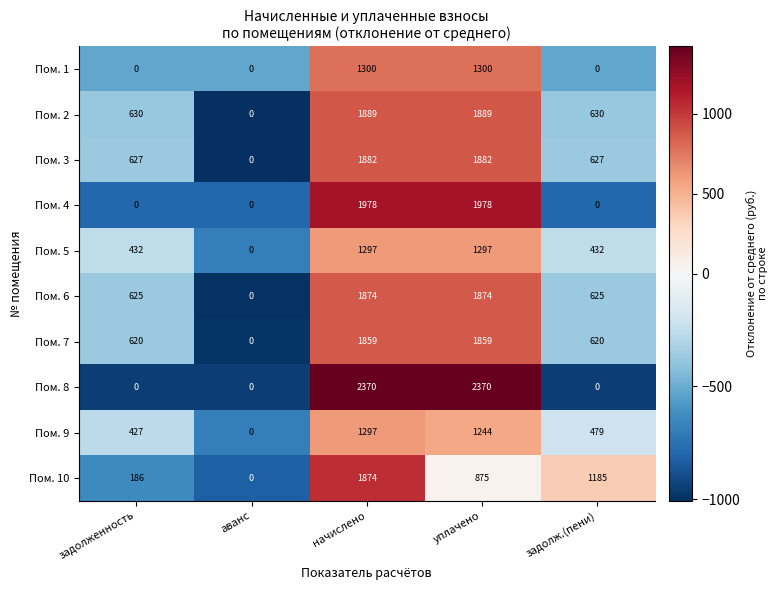

Which series has the widest spread of values?

Пом. 8